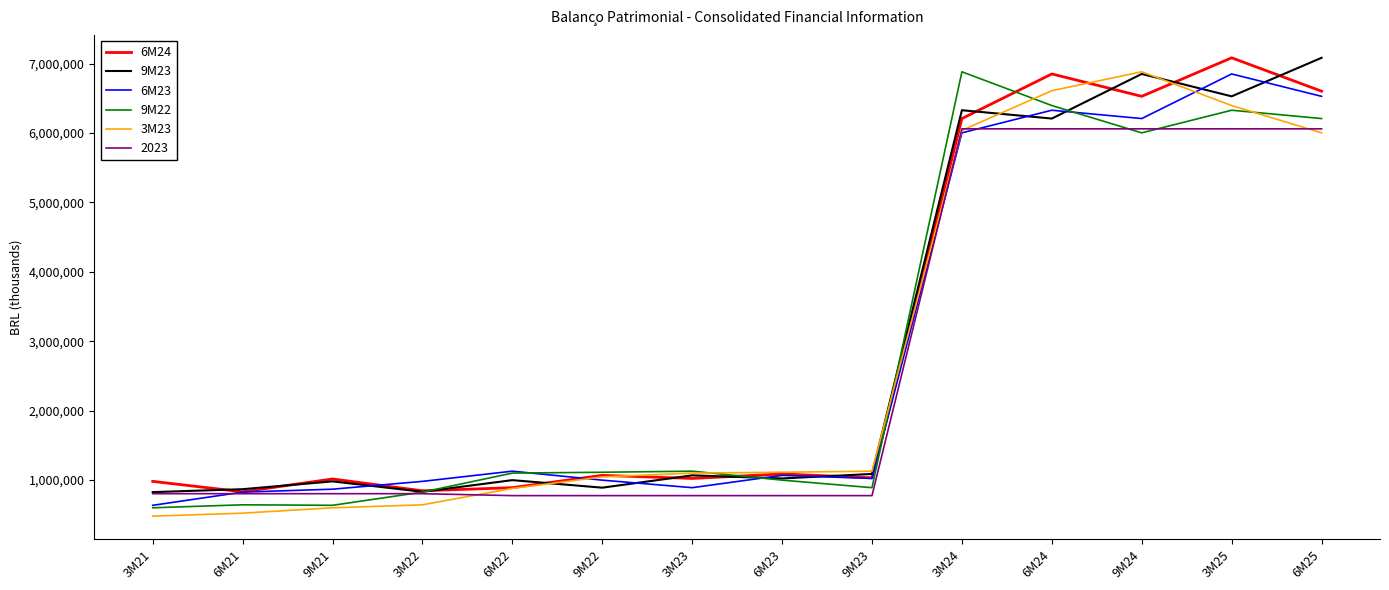

At which label does 3M23 first exceed 1111453?

6M23